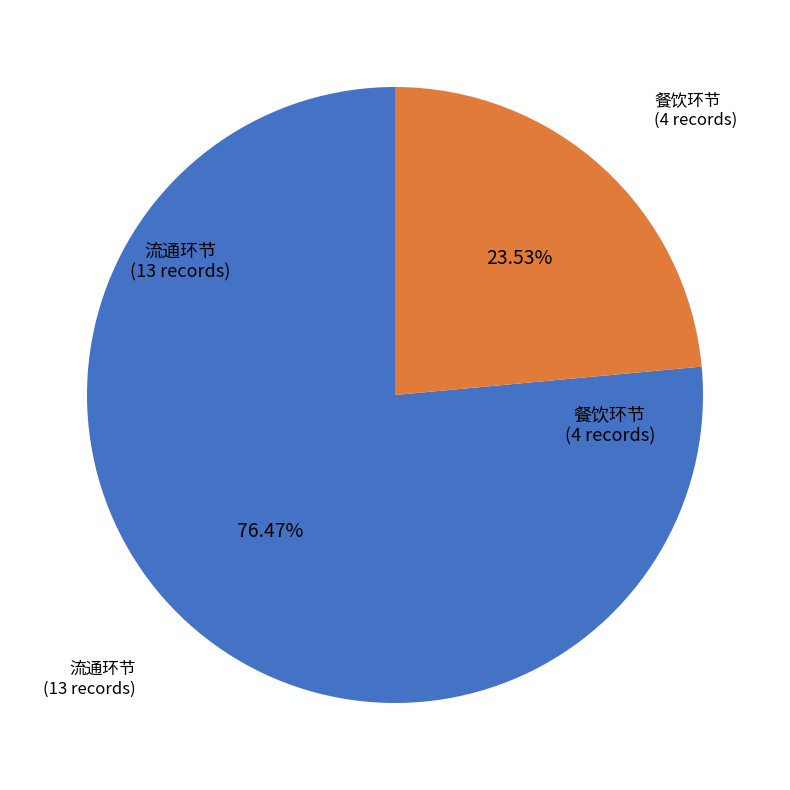

Which slice is the largest?

流通环节